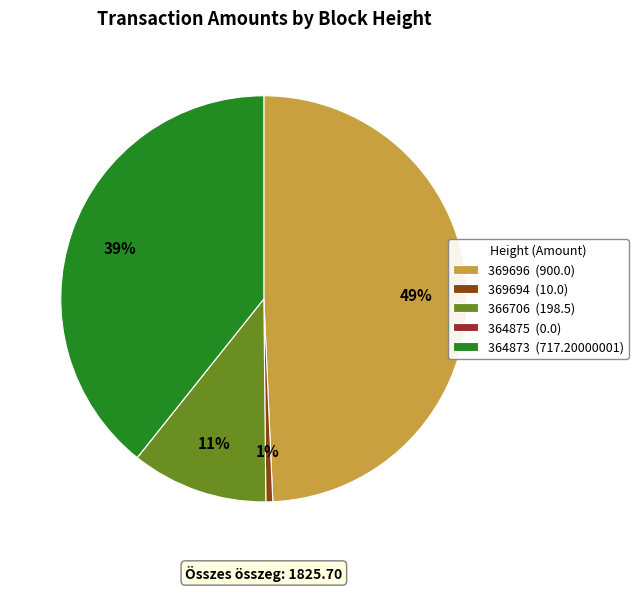

Which category has the smallest portion of the pie?

364875